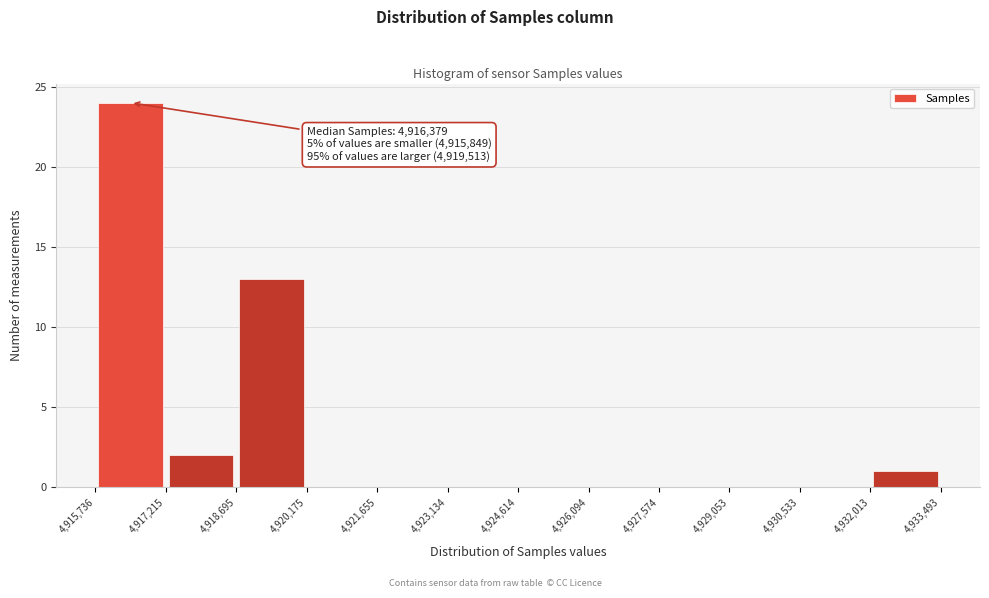

Which range on the x-axis has the tallest bar?

4,915,736 to 4,917,215